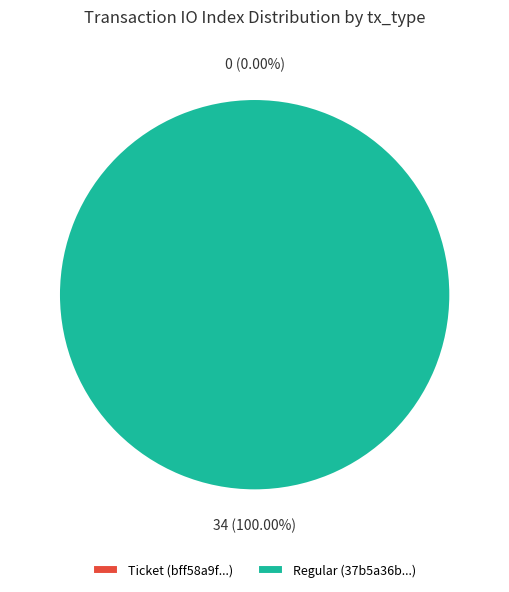

How many segments does this pie chart have?

2